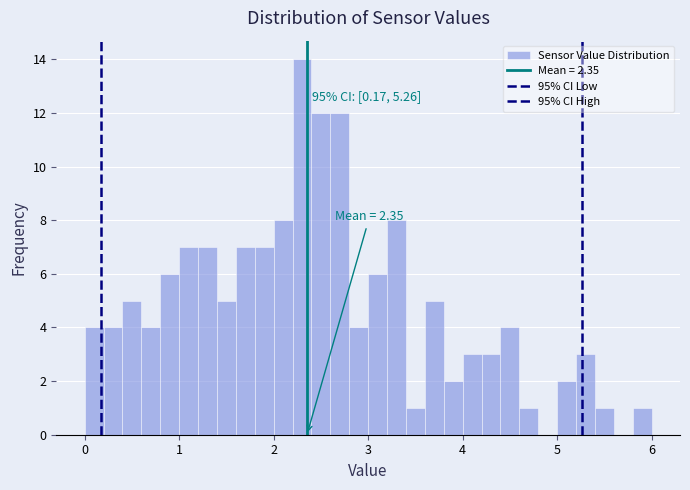

Around what value on the x-axis is the tallest bar? Give the approximate position of its centre, as read against the axis.

2.3